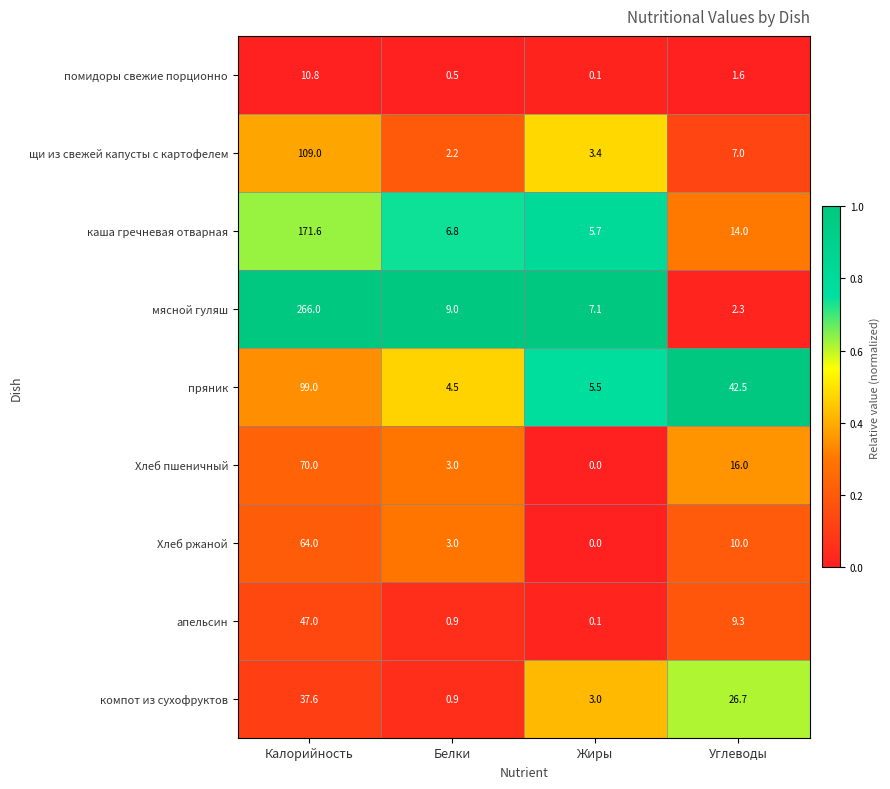

Which series has the largest total across all categories?

мясной гуляш